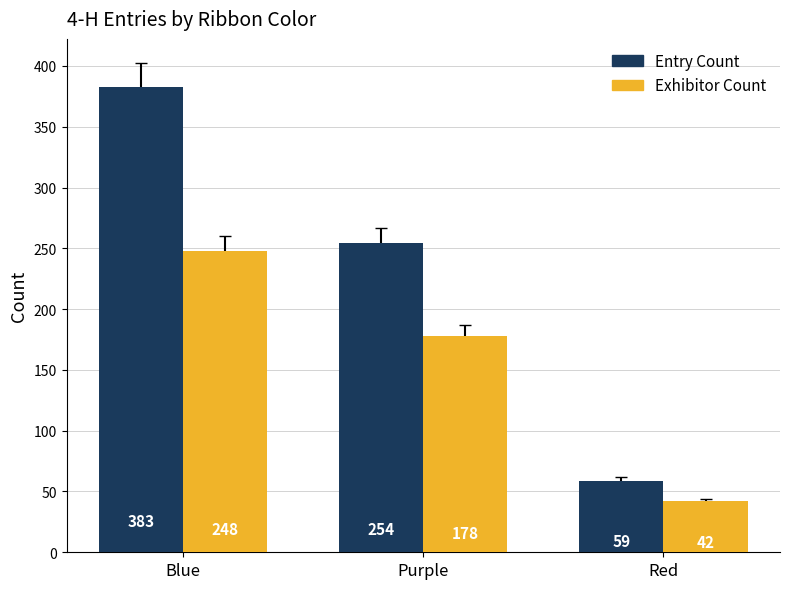

Which category has the highest value across all series?

Blue